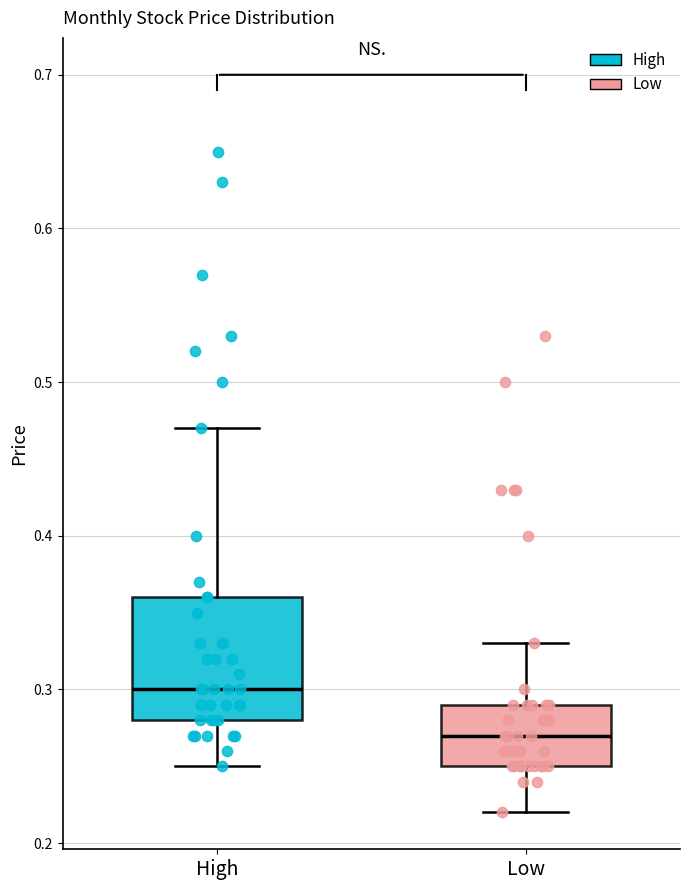

Which box has the highest median line?

High